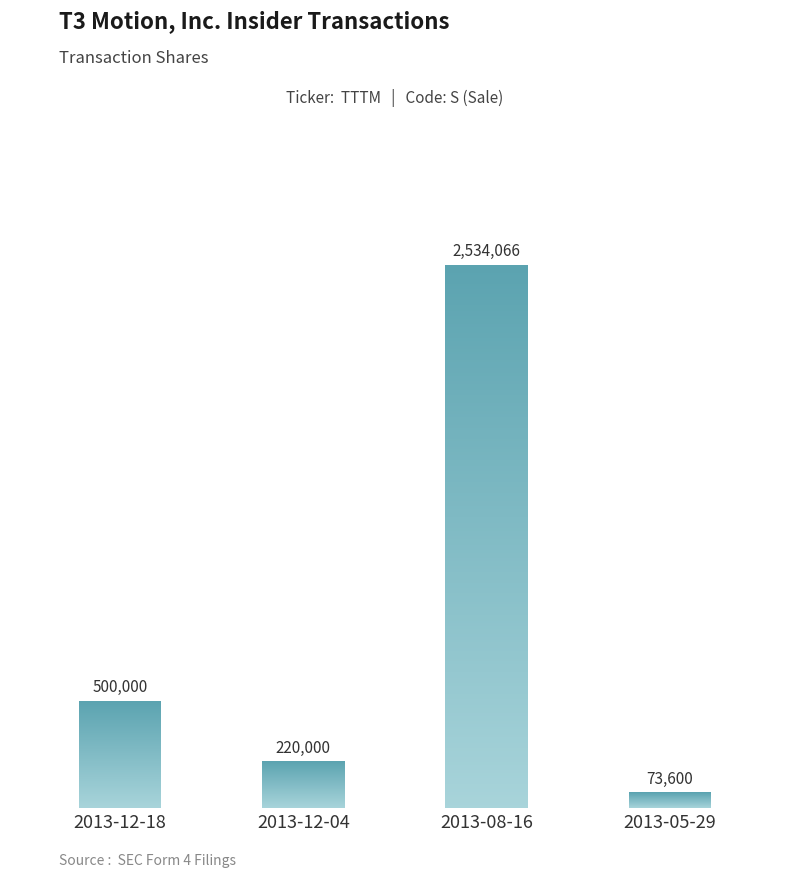

Reading left to right, list all the values displayed in this chart.

500000	220000	2534066	73600